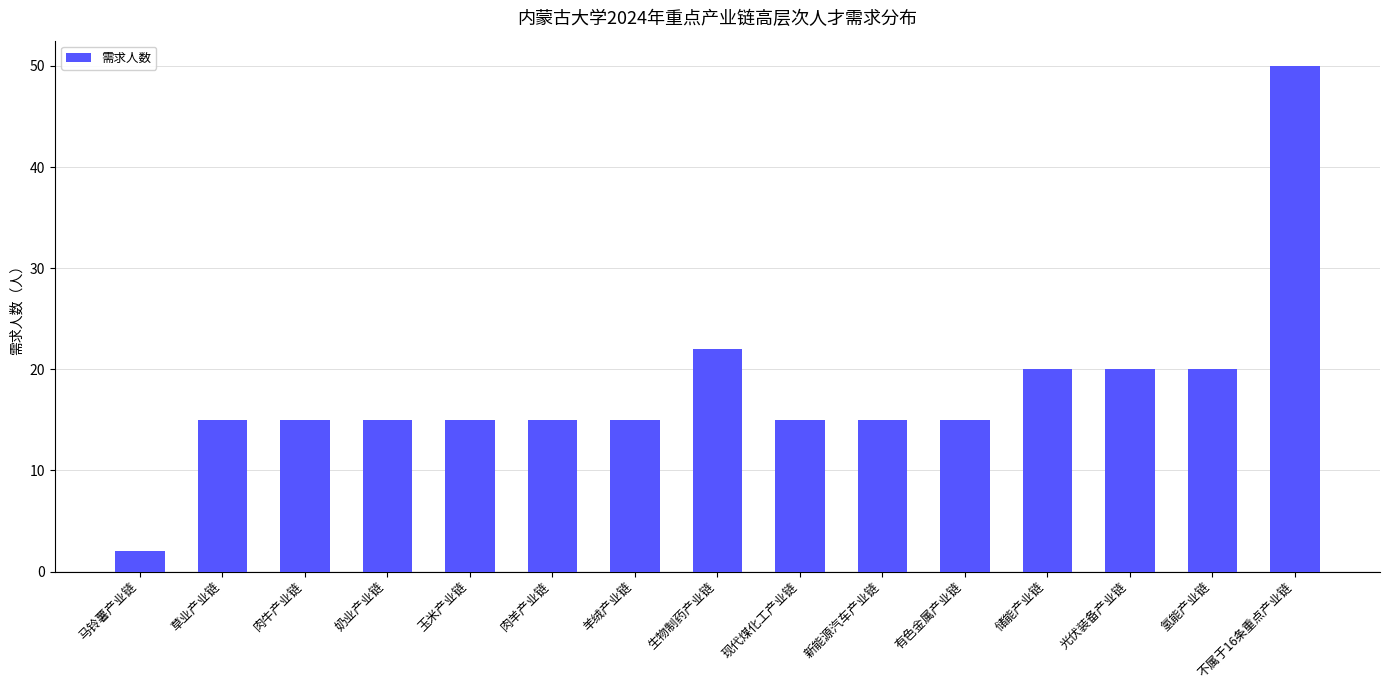

Approximately how many times larger is the value at 奶业产业链 compared to 不属于16条重点产业链?

0.3